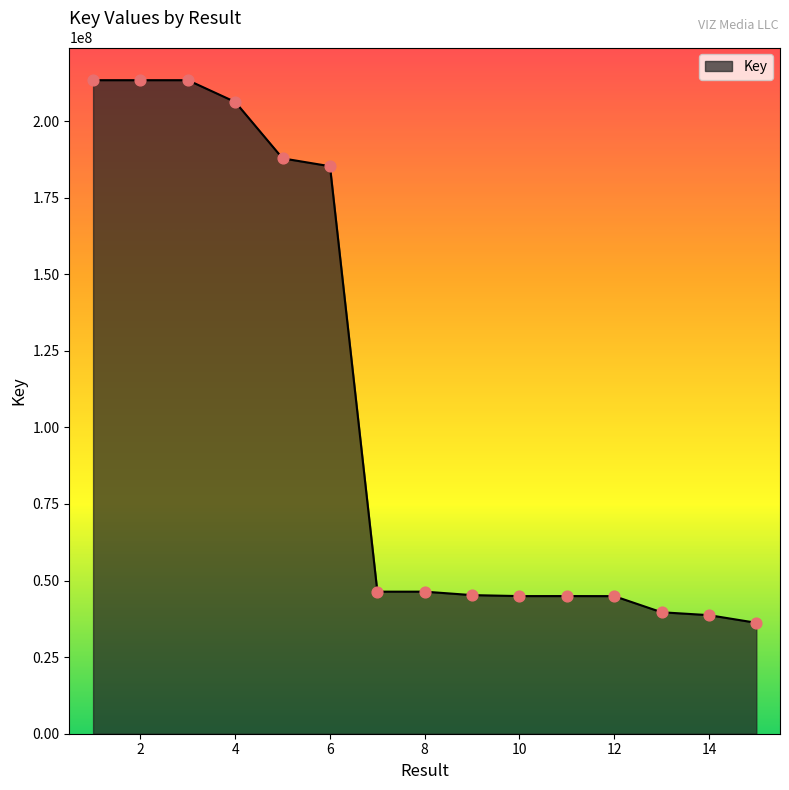

What is the maximum value shown in the chart?

213361153